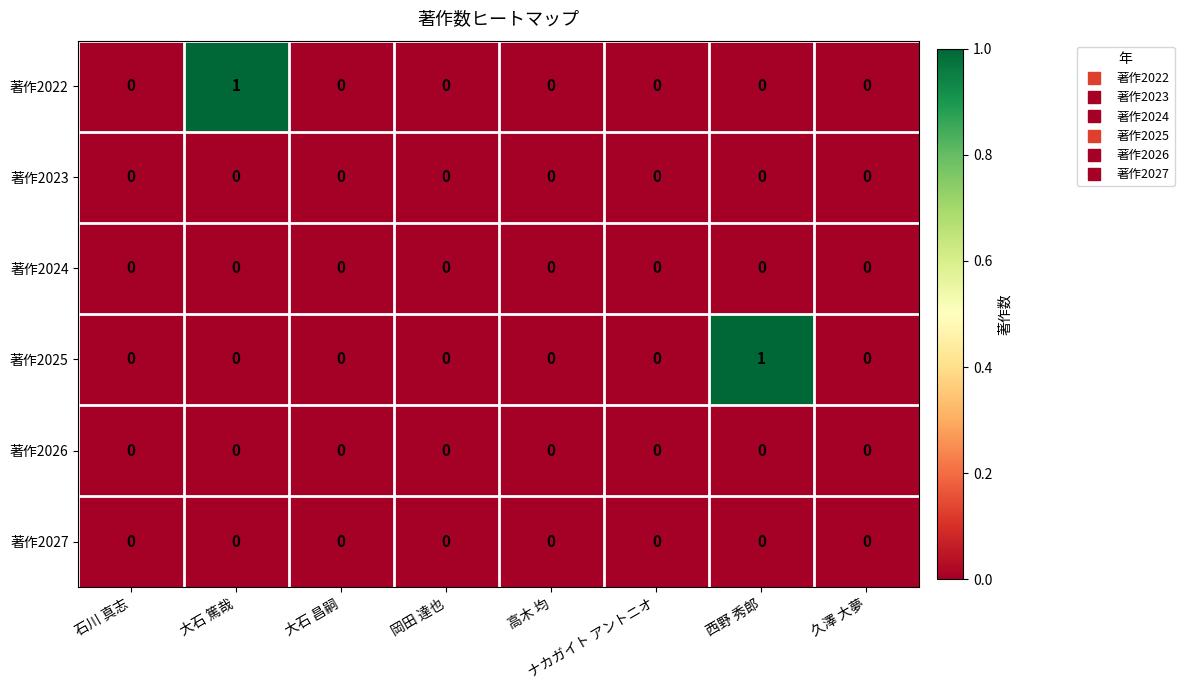

Which series changed the most between 西野 秀郎 and 久澤 大夢?

著作2025